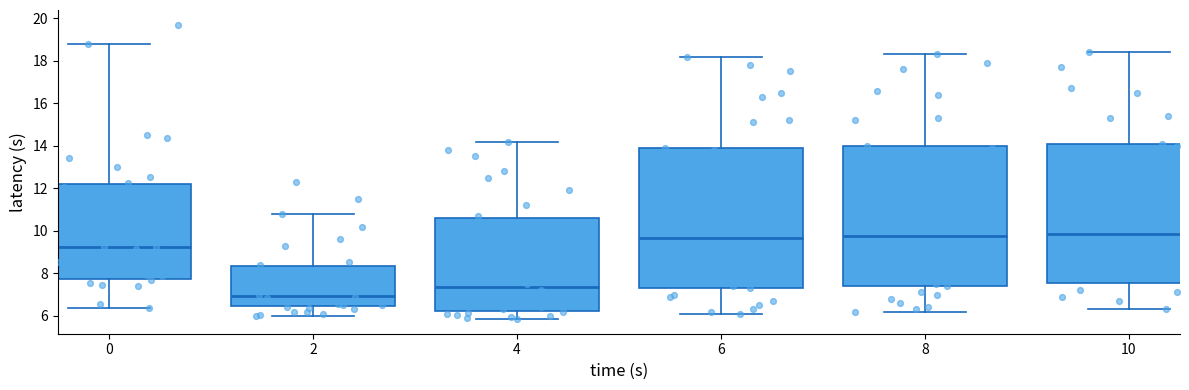

Where does the median line of the box at x = 0 sit on the y-axis? The values are not printed on the chart, so give them approximately, as read against the axis.

9.2